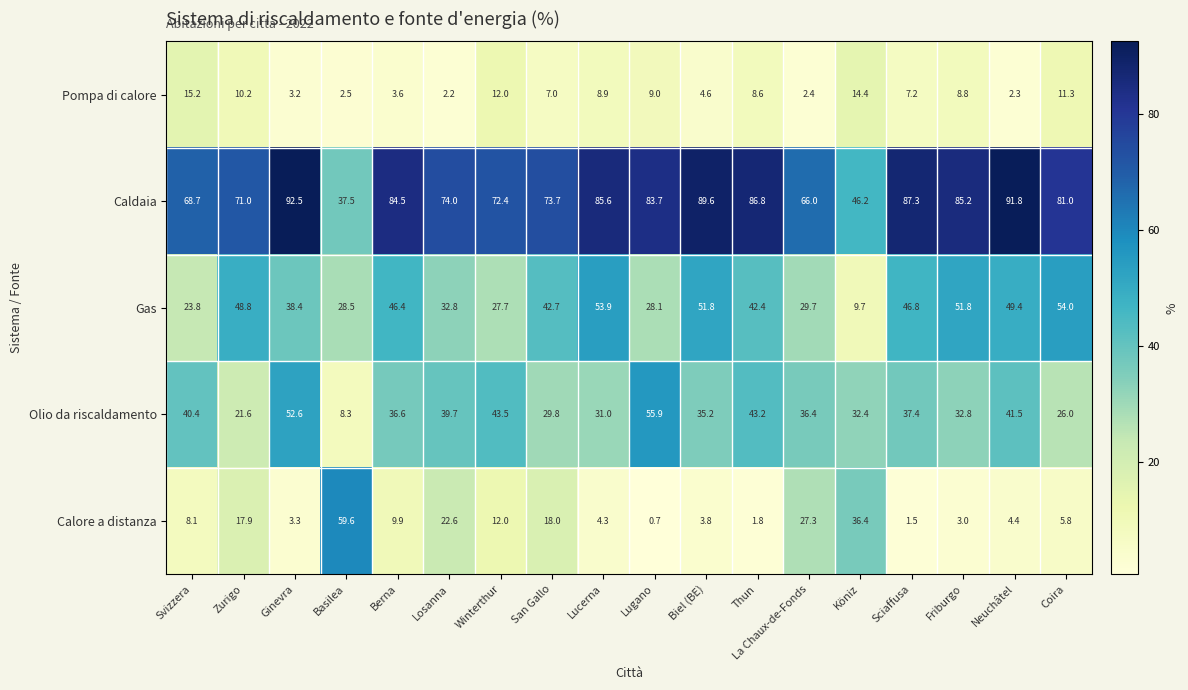

What is the spread (max minus min) of values at Basilea?

57.1